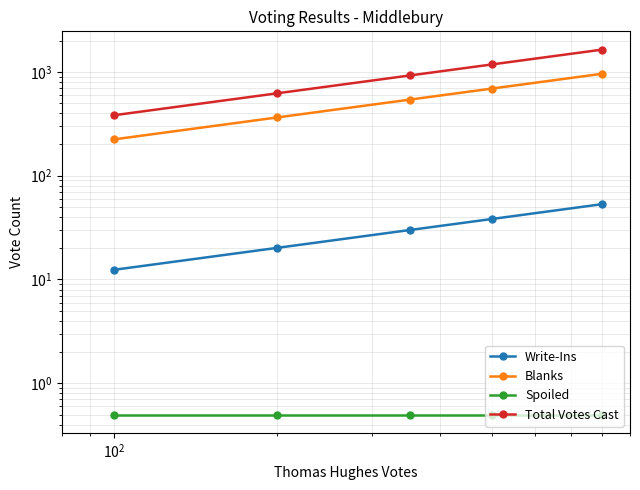

How many distinct data groups are displayed?

4